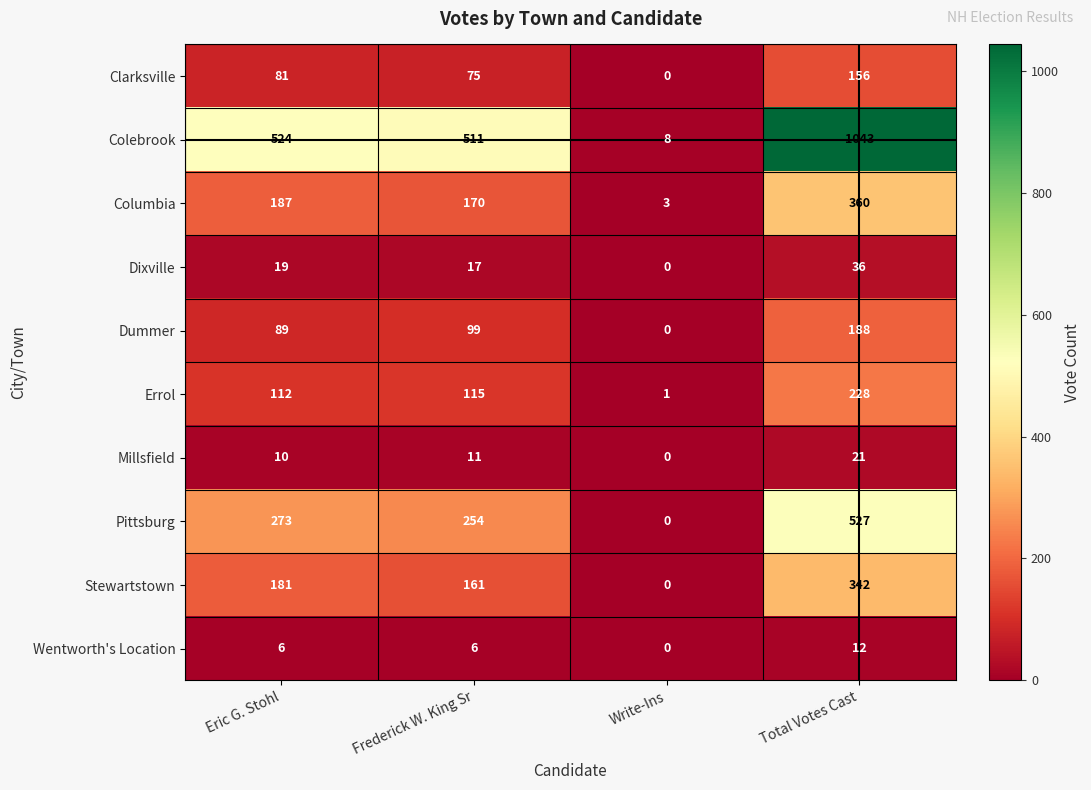

What is the total value across all series at Write-Ins?

12